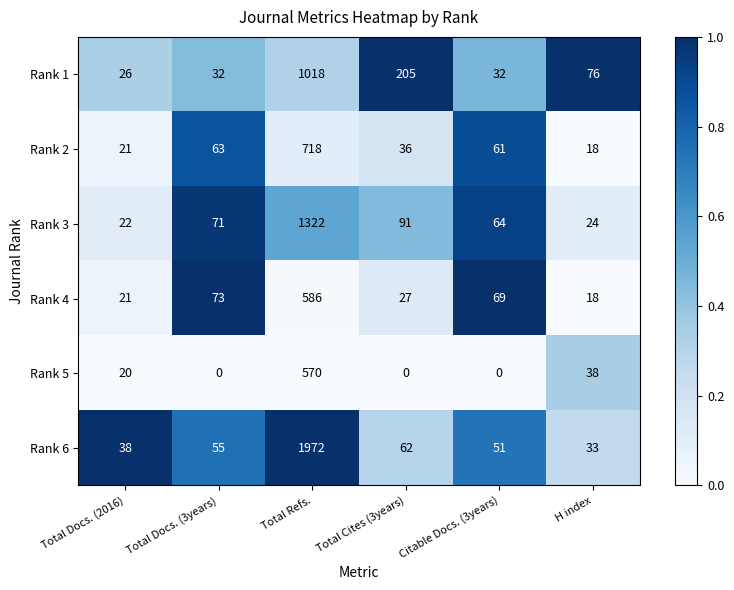

Which series has the largest total across all categories?

Rank 6